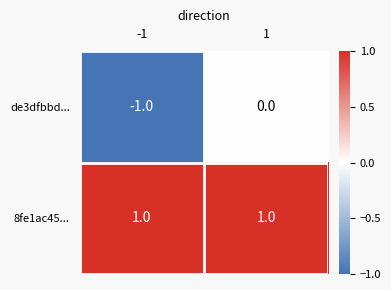

Which series has the widest spread of values?

de3dfbbd...